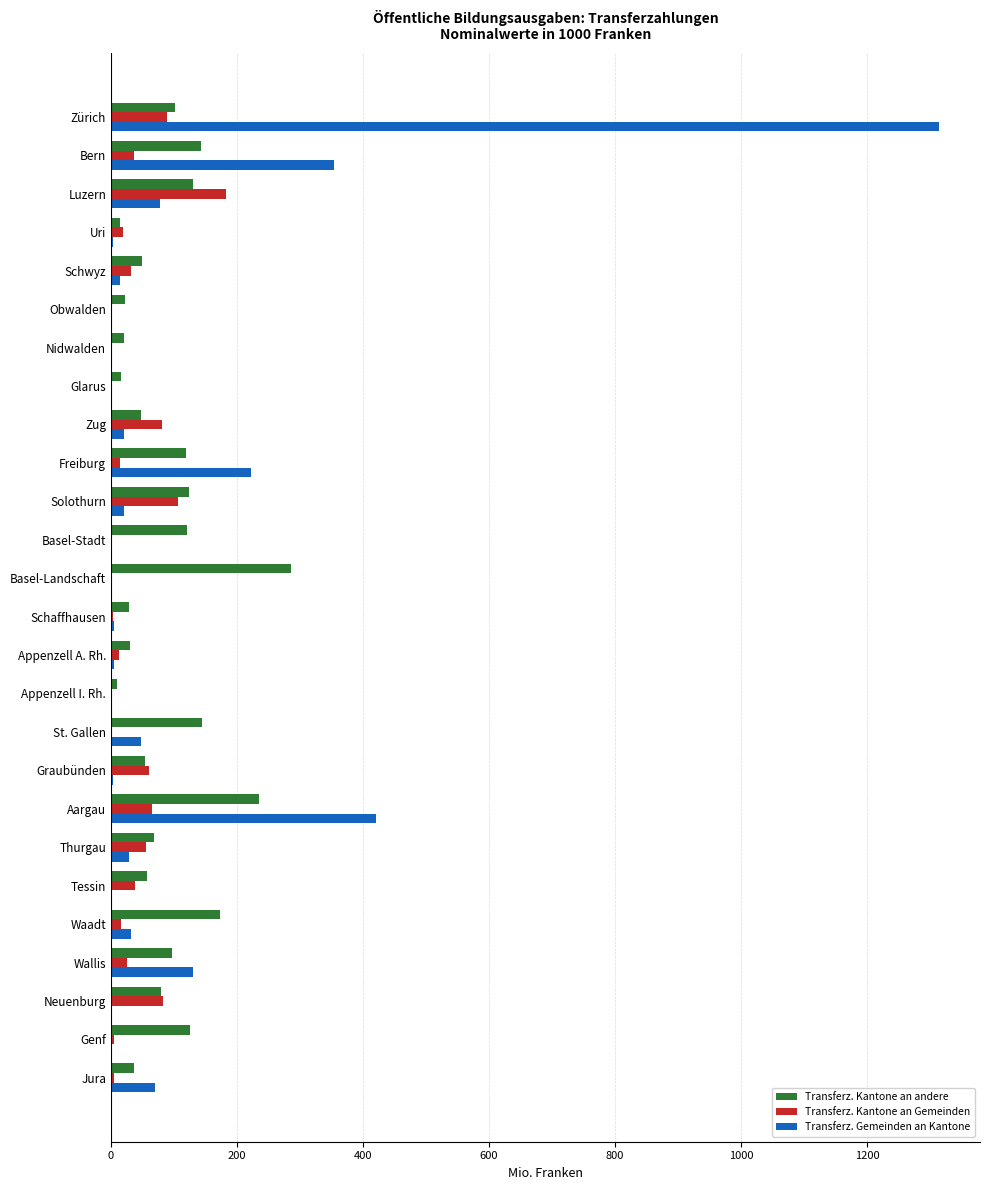

Is it true that Transferz. Gemeinden an Kantone equals 259.5 at Aargau?

False